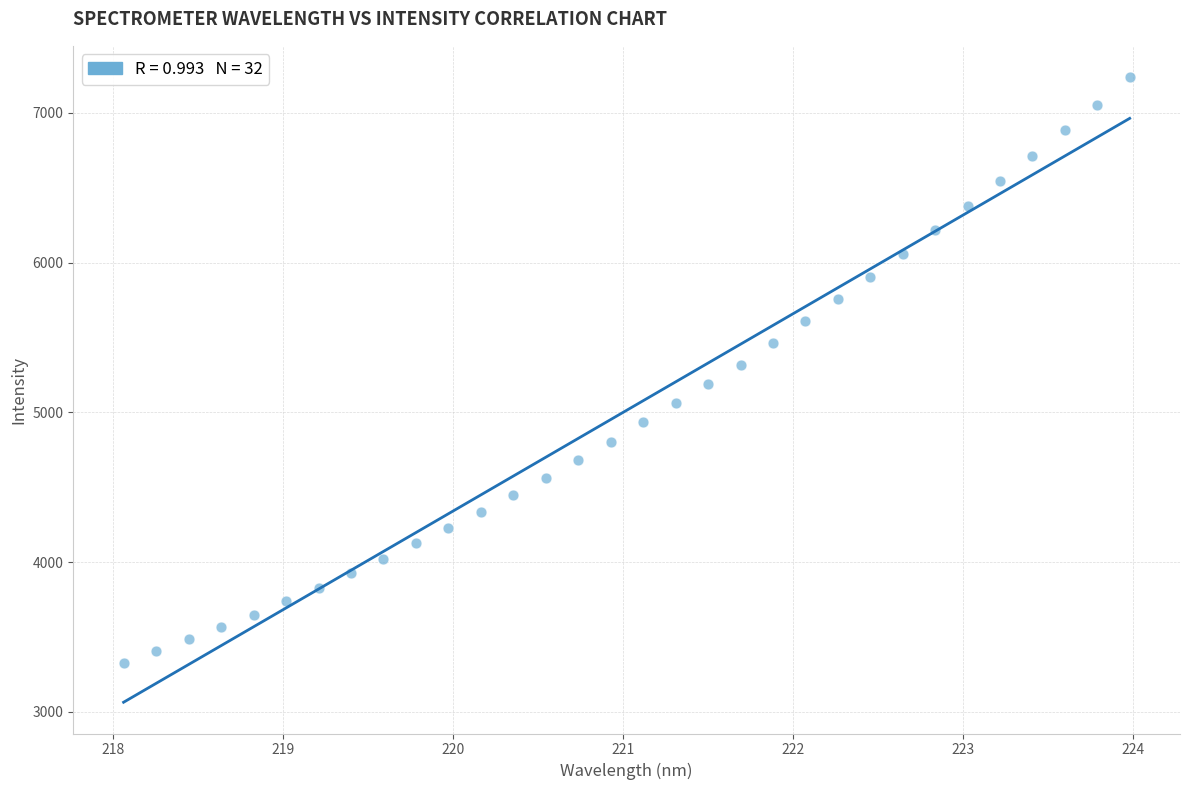

What is the range of X values (max minus min)?

5.9